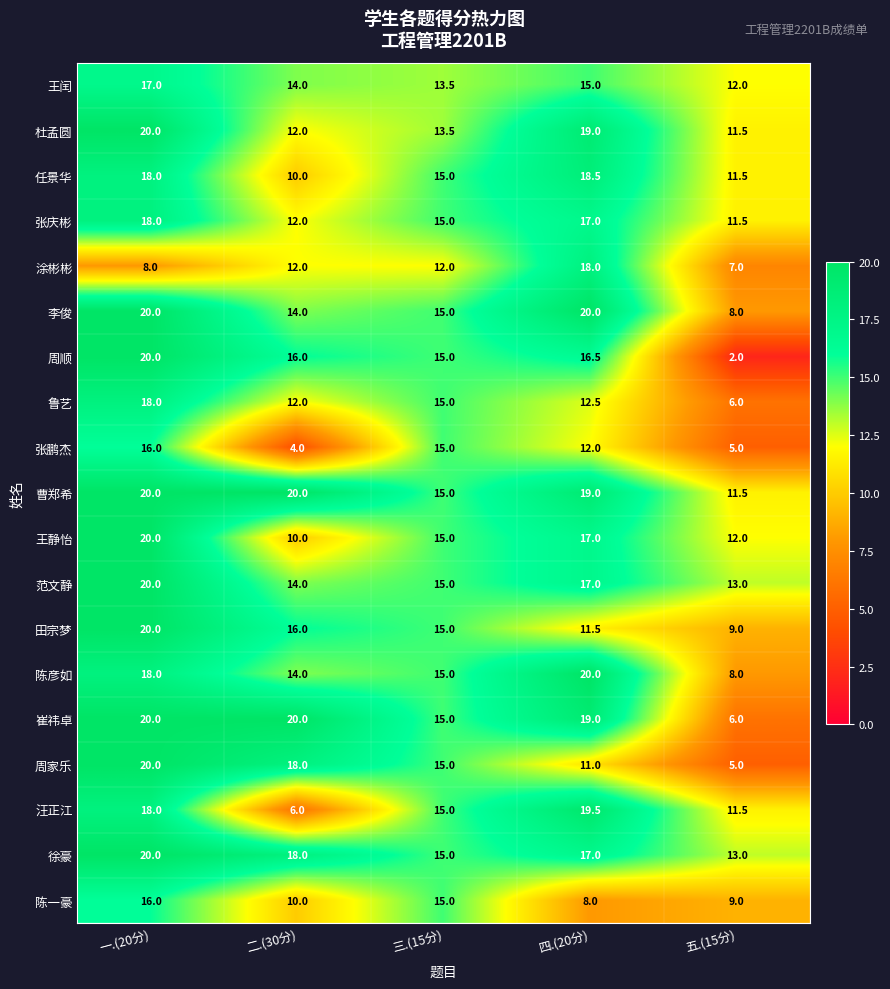

Count the 王静怡 values in the range 12 to 17.

3